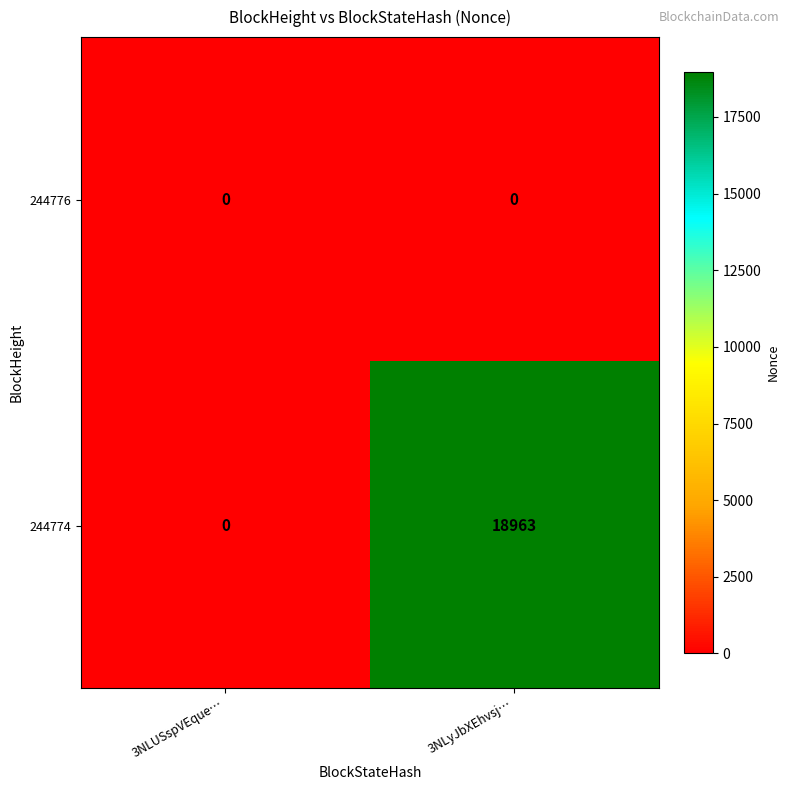

The 244776 series shows 0 at 3NLyJbXEhvsj…. True or false?

True